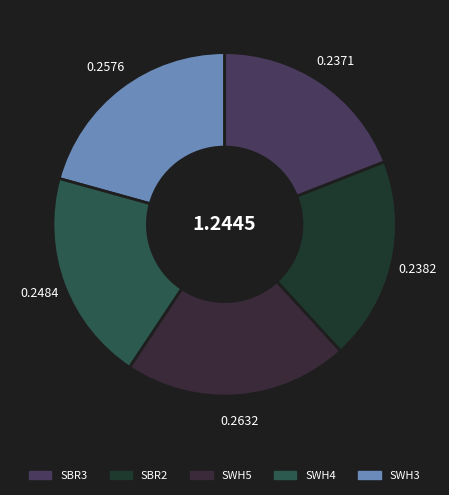

How many segments does this pie chart have?

5